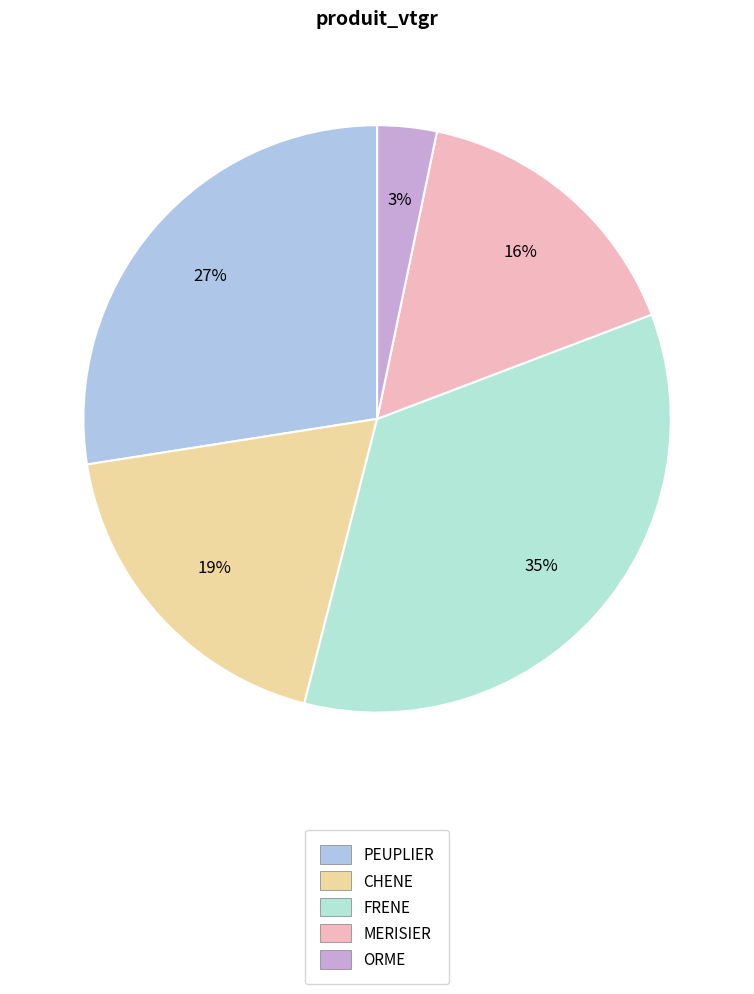

What is the smallest slice in the pie chart?

ORME